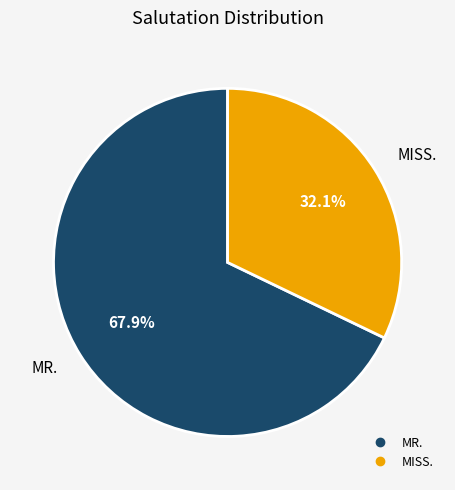

Between MISS. and MR., which is larger?

MR.